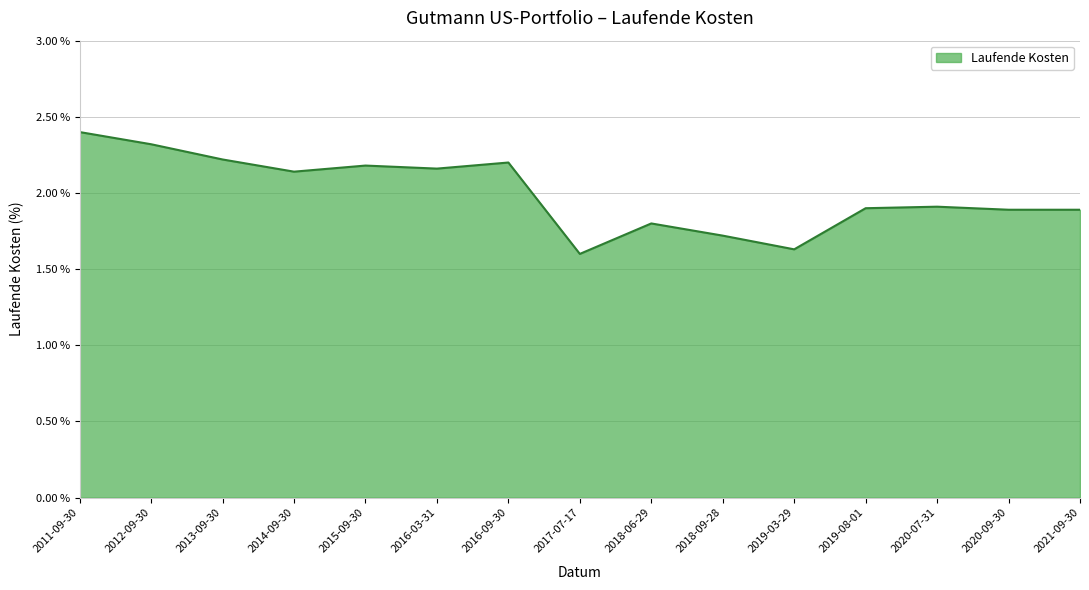

Which label corresponds to the largest value in the chart?

2011-09-30